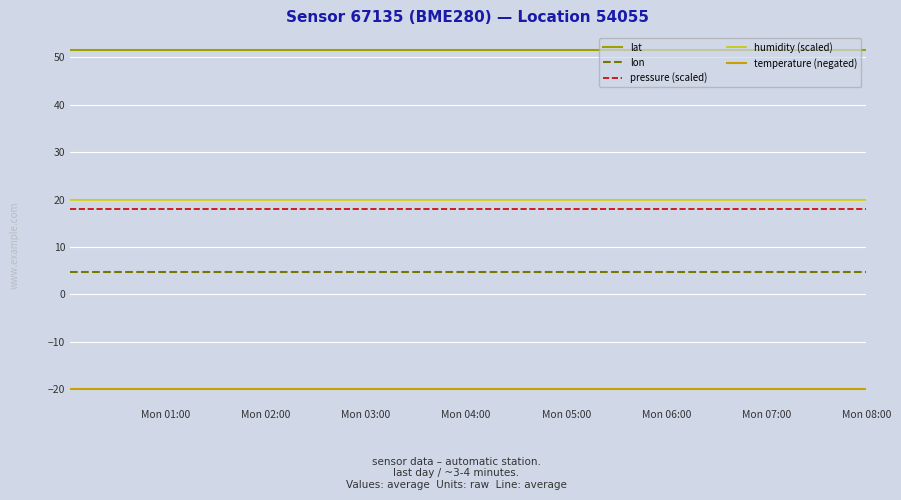

What is the smallest value displayed?

-20.0